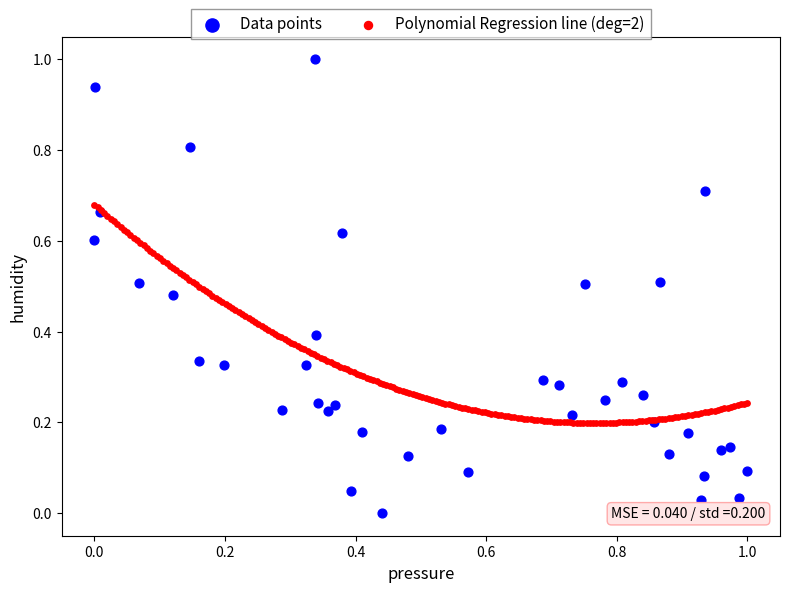

Which series reaches the minimum Y coordinate?

Data points